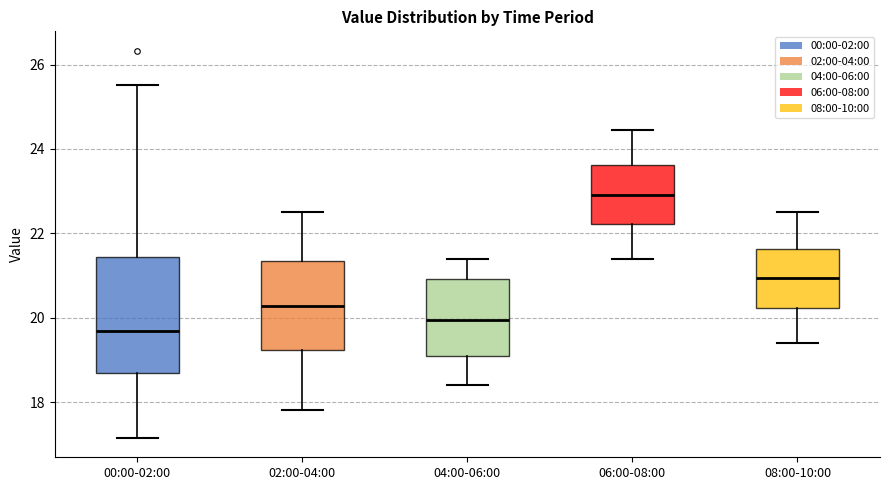

Which box's median line is the highest?

06:00-08:00